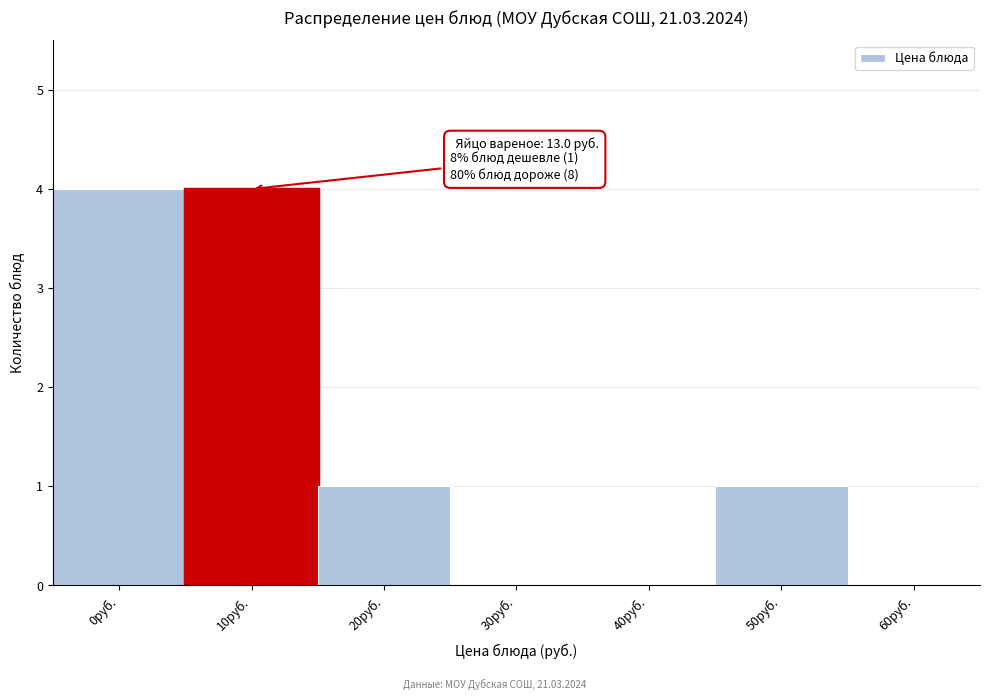

Reading left to right, what are all the values shown in this chart?

0руб.=4	10руб.=4	20руб.=1	30руб.=0	40руб.=0	50руб.=1	60руб.=0